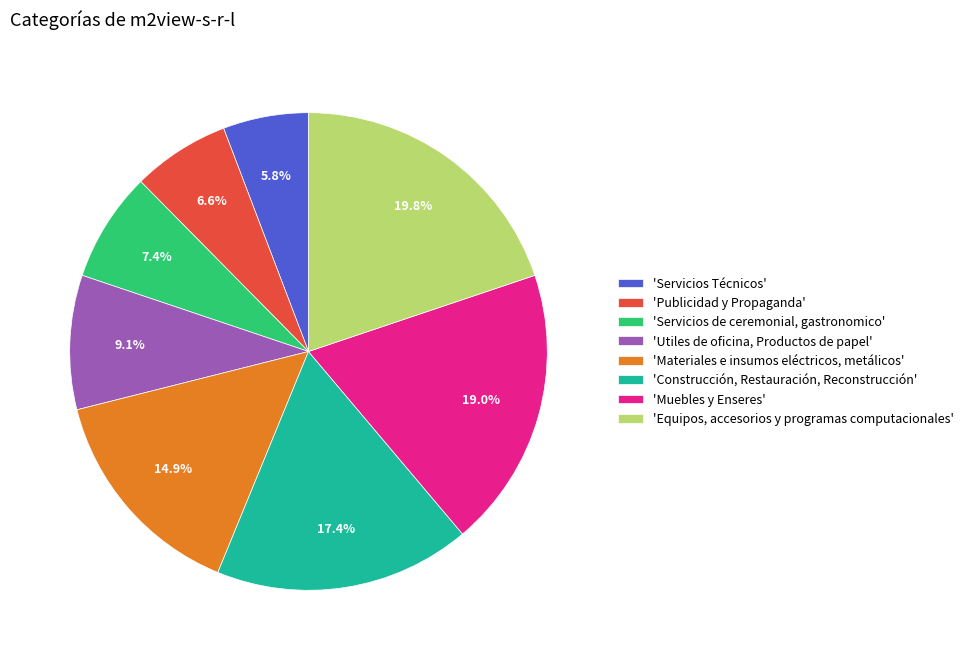

Which has a higher value, 'Muebles y Enseres' or 'Servicios de ceremonial, gastronomico'?

'Muebles y Enseres'